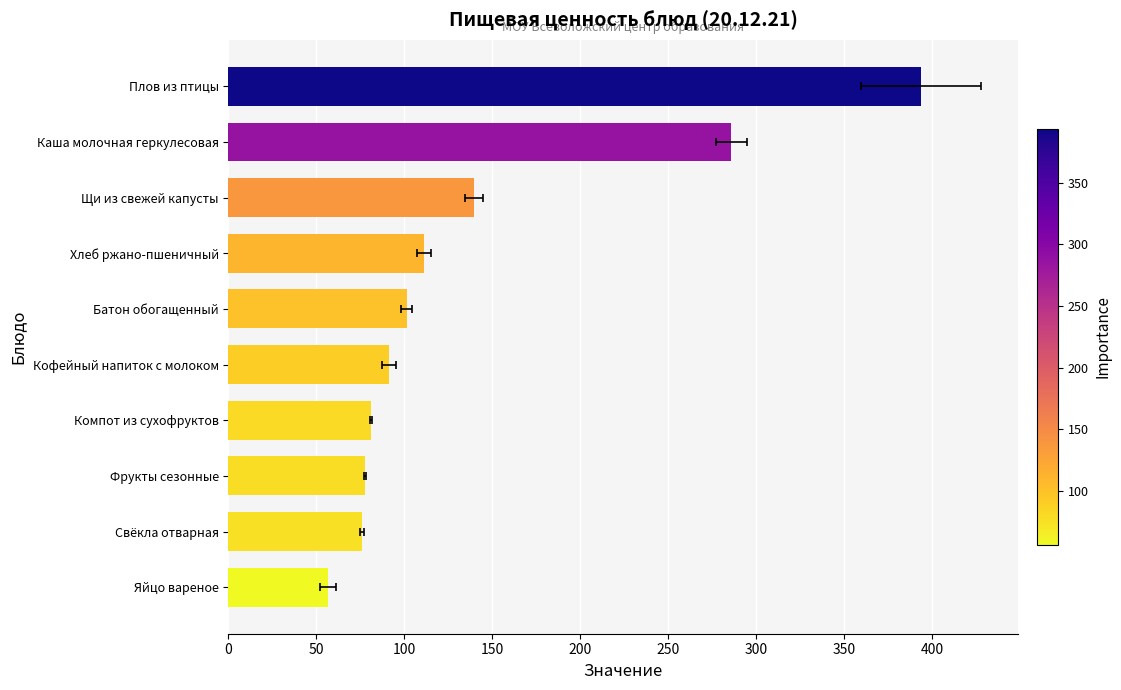

Reading left to right, transcribe all the data shown in this chart.

56.6	76.0	77.7	81.0	91.2	101.2	111.0	139.4	285.8	393.4